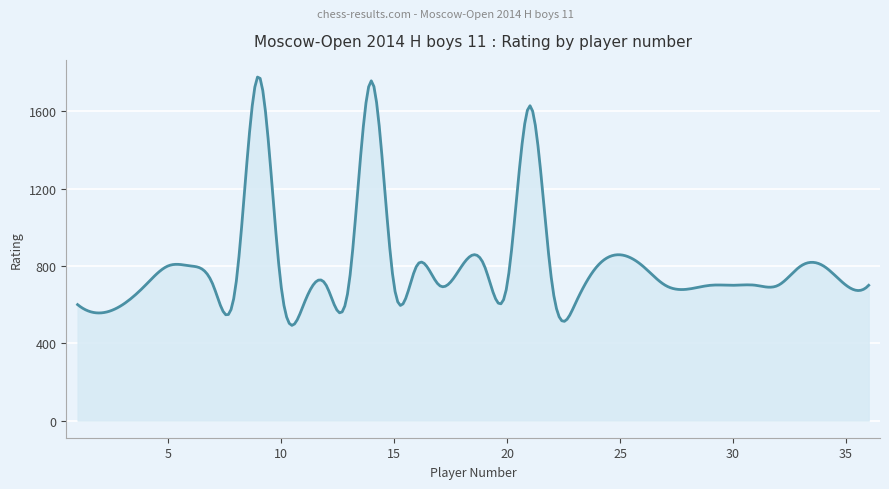

What is the maximum value shown in the chart?

1777.5